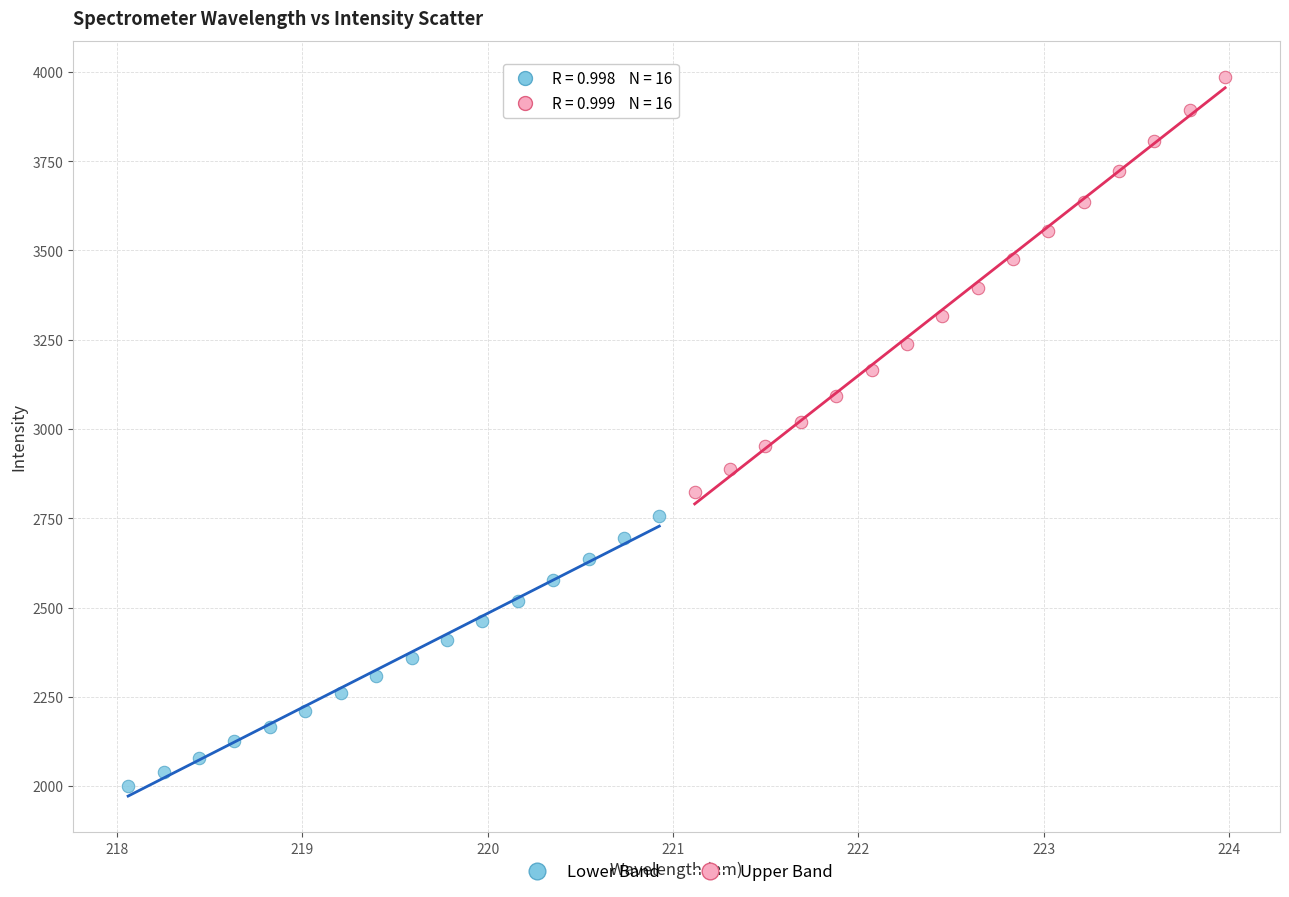

What are all the series names shown in the legend?

Lower Band, Upper Band